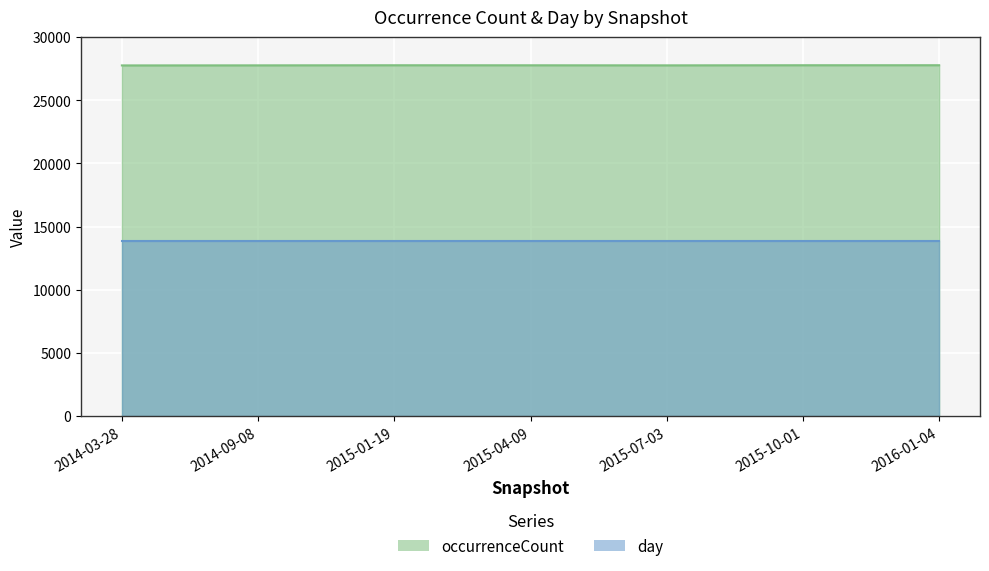

What are all the series names shown in the legend?

occurrenceCount, day